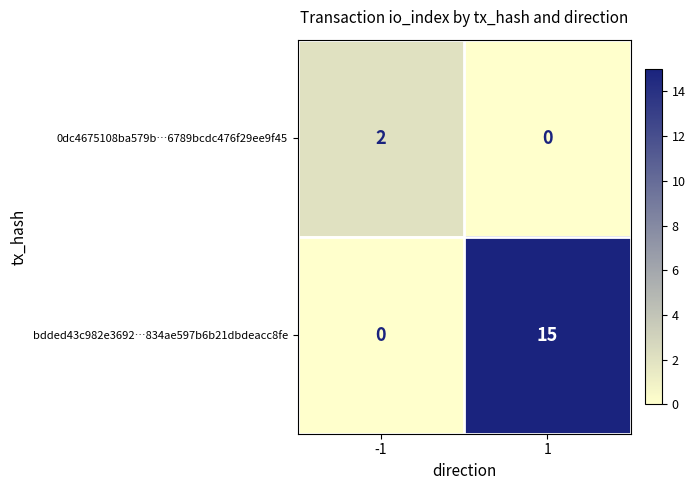

What value does the bdded43c982e3692…834ae597b6b21dbdeacc8fe series have at 1, to the nearest 5?

15